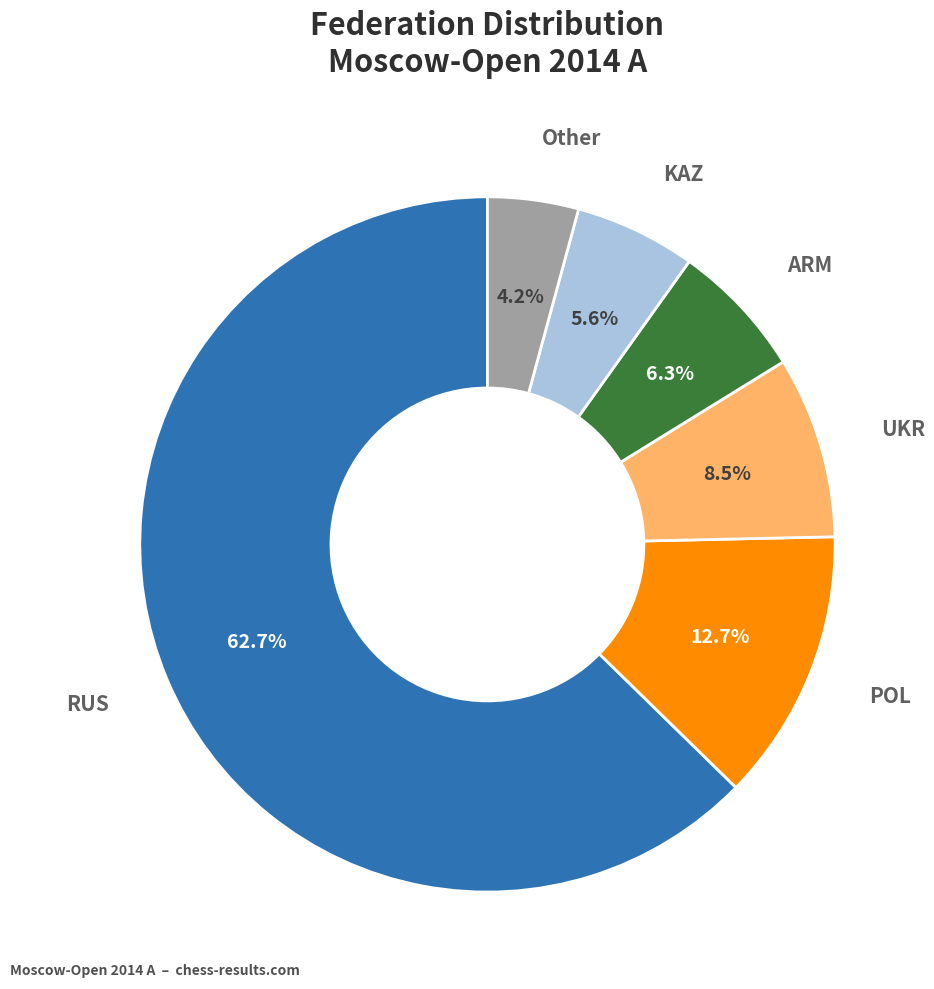

Is there any slice that represents more than half of the pie?

Yes